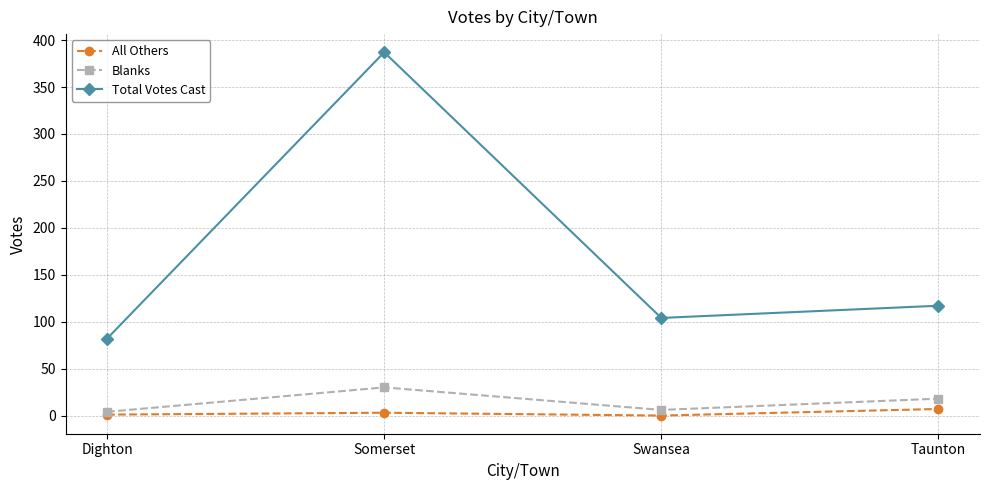

At which label is Total Votes Cast closest to 234?

Taunton